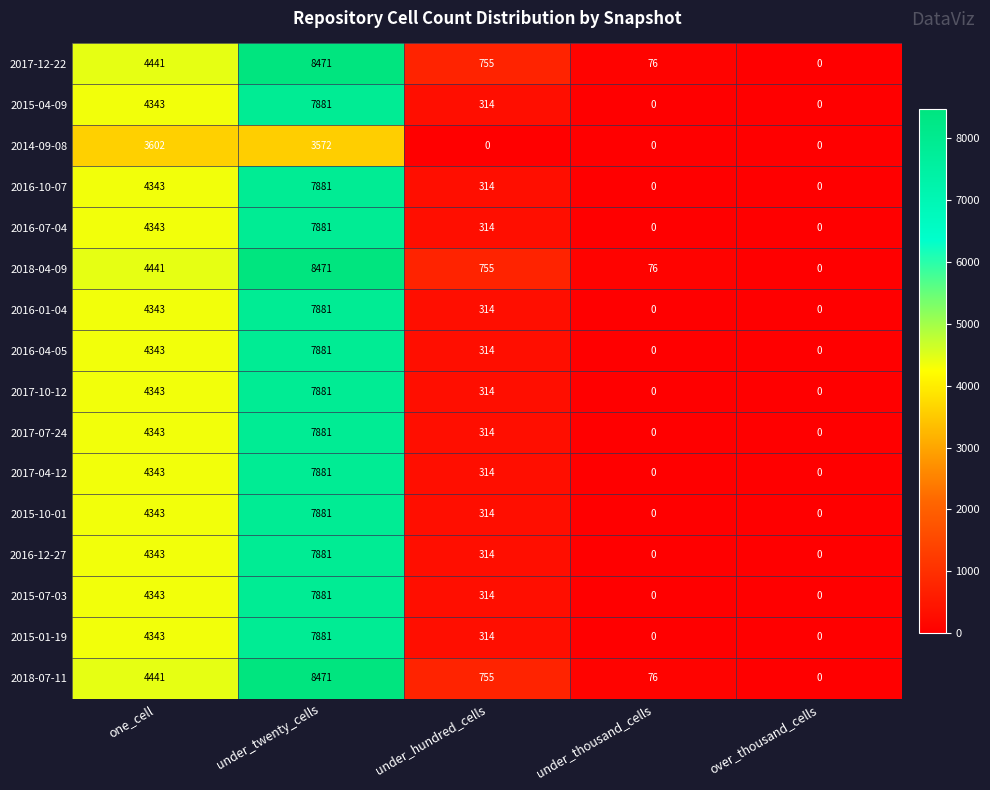

What is the sum of the 2017-07-24 values at one_cell and under_hundred_cells?

4657